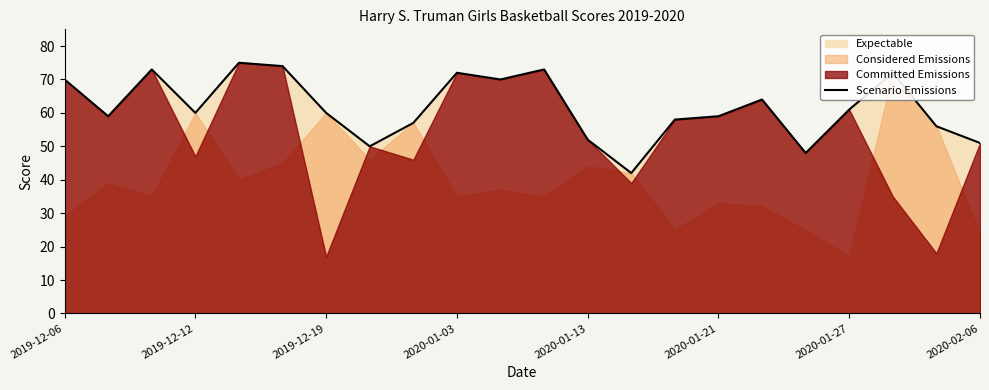

Is it true that Scenario Emissions equals 52 at 2020-01-13?

True